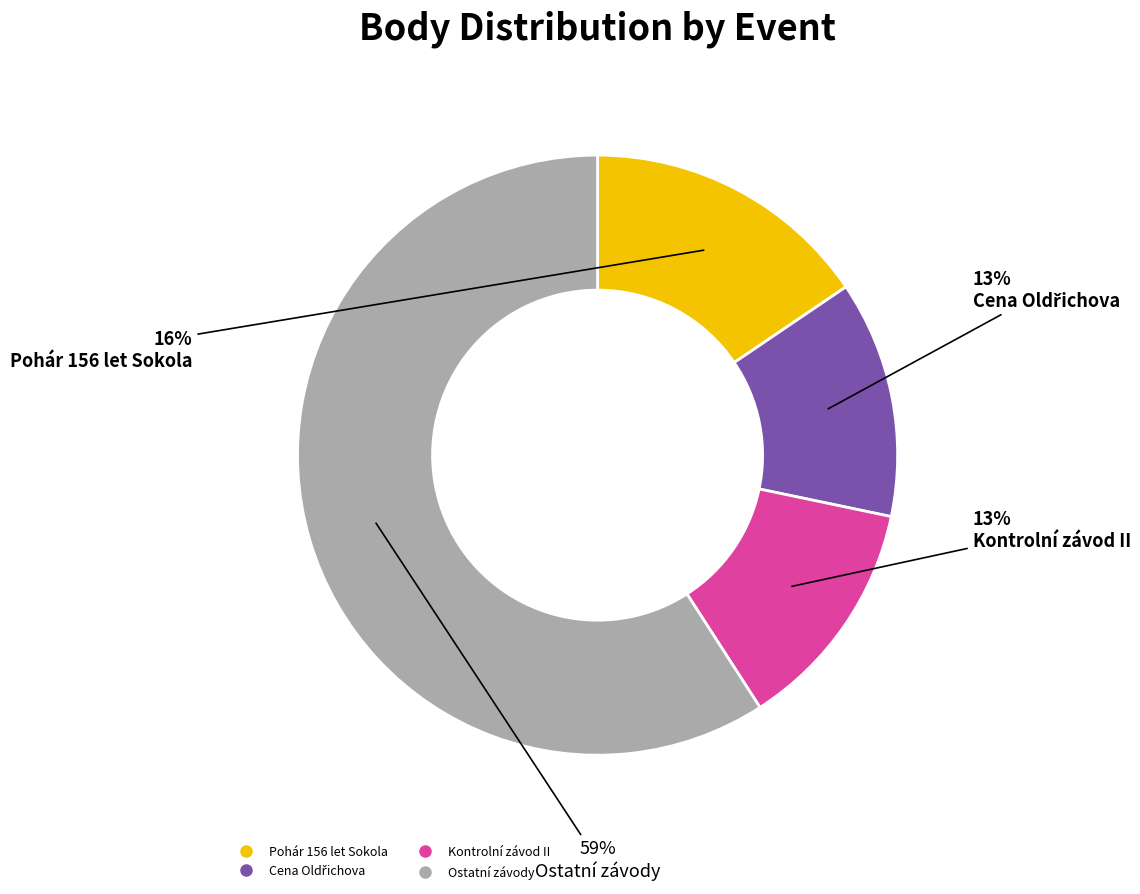

To the nearest percent, what is the difference between the largest and smallest slice percentages?

46%